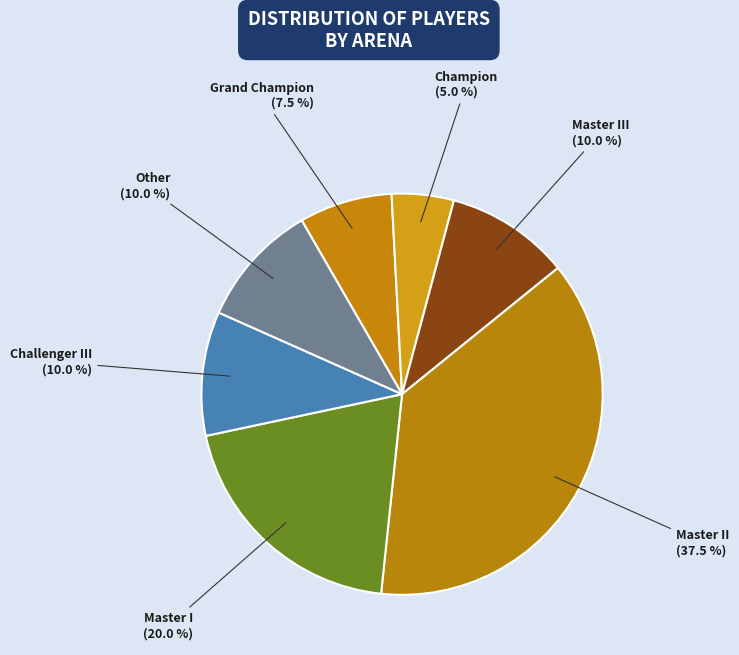

What is the ratio of the value at Grand Champion to the value at Champion?

1.5